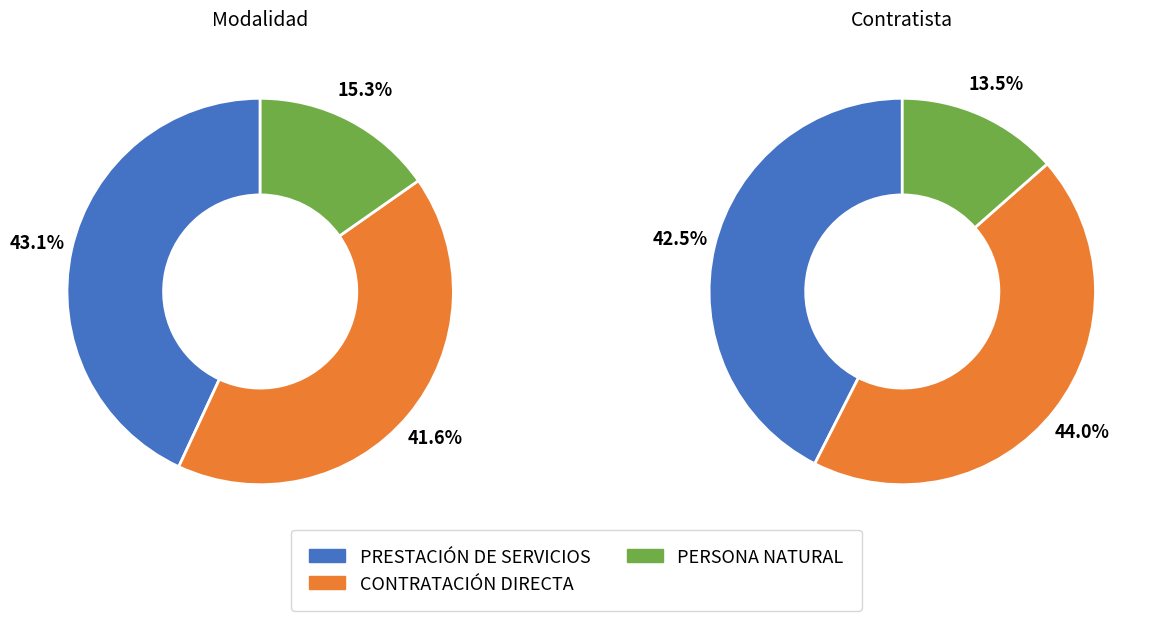

Is there a majority slice in this chart?

No